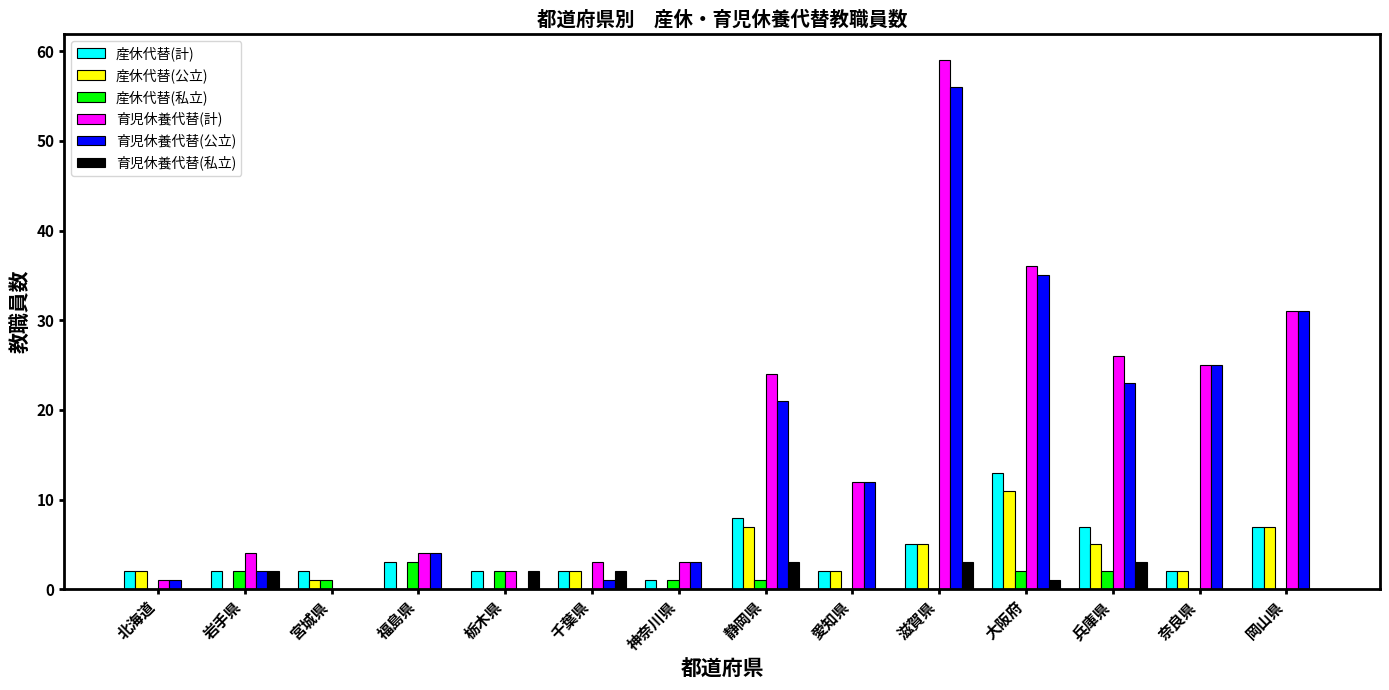

What is the sum of all 産休代替(私立) values?

14